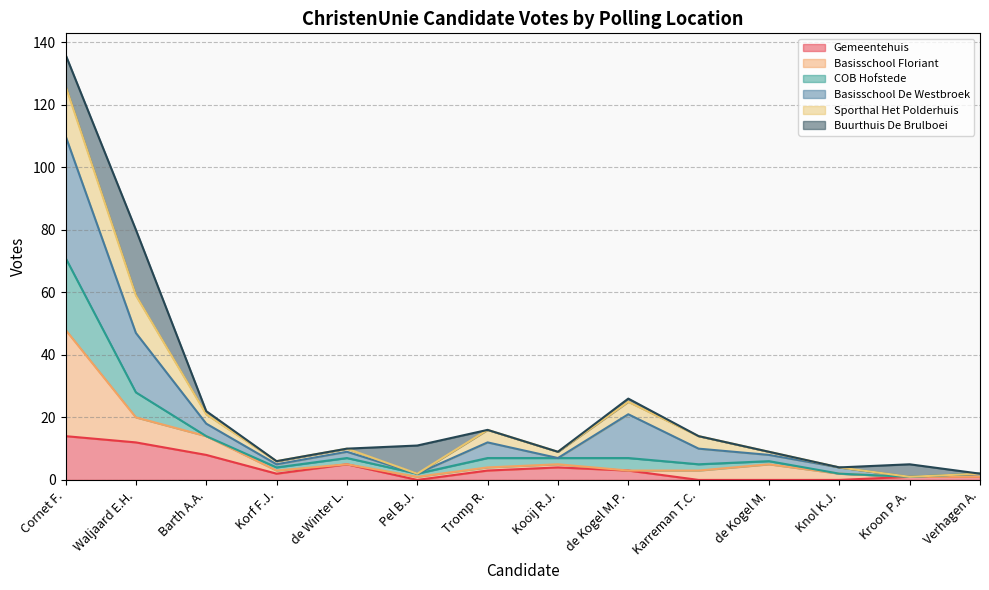

At which category is the sum across all series the highest?

Cornet F.